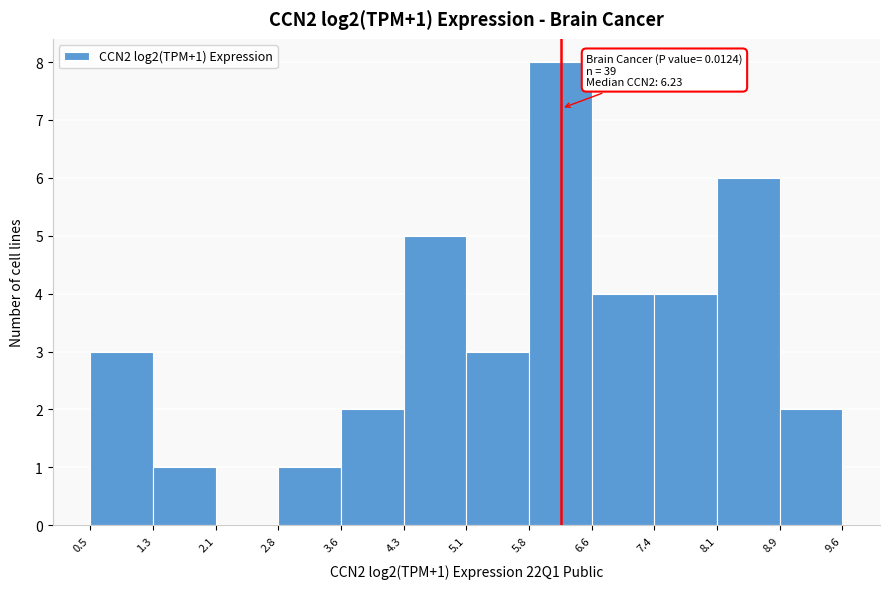

Over which range of the x-axis is the bar tallest?

5.8 to 6.6